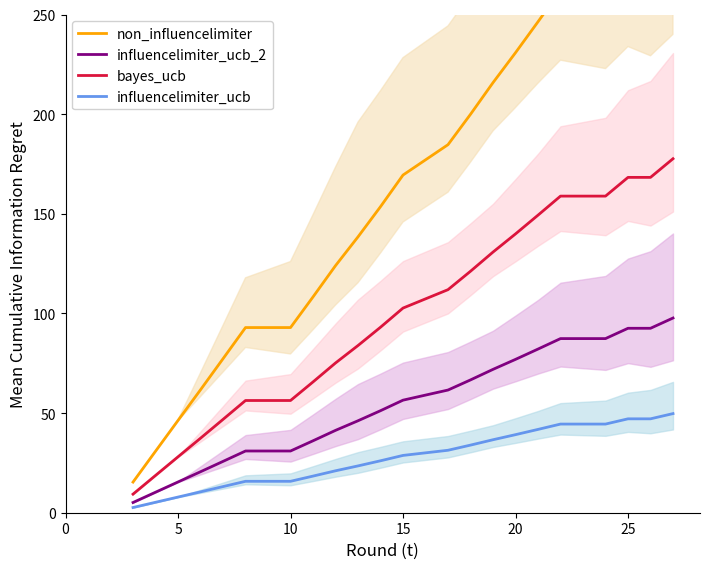

True or false: influencelimiter_ucb and bayes_ucb cross at least once.

False